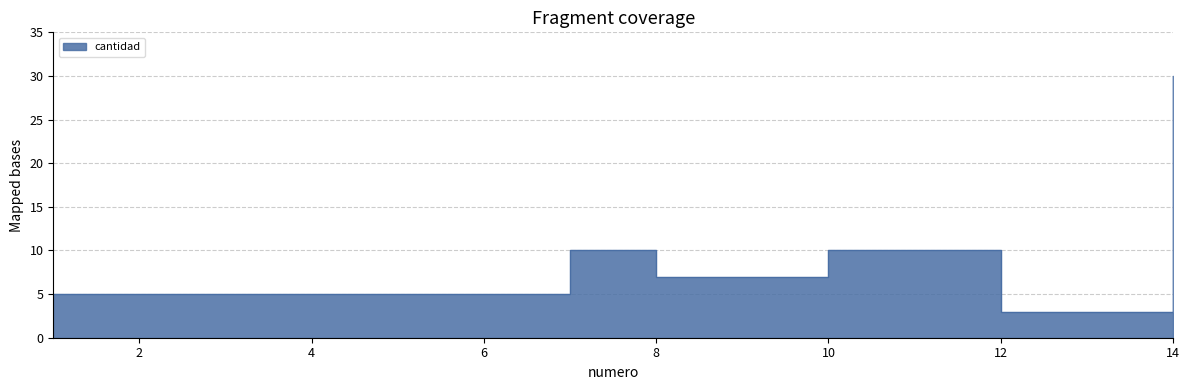

How many lines are shown in the chart?

1